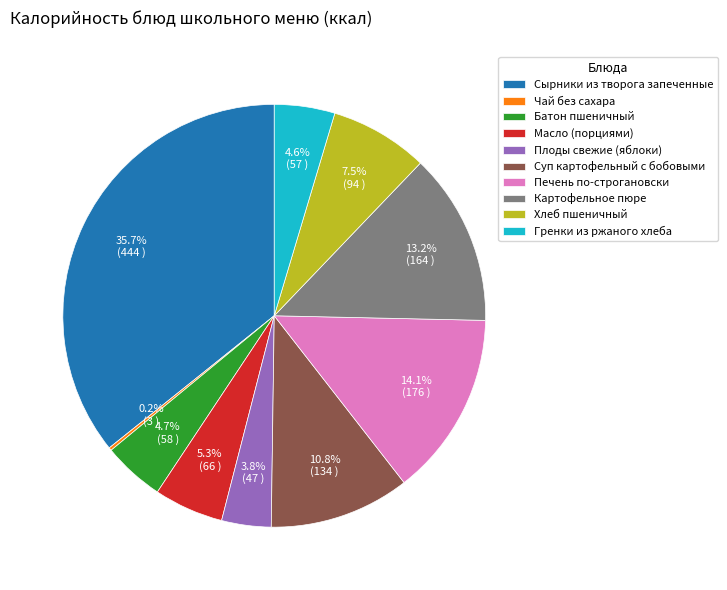

What is the total percentage of Хлеб пшеничный and Картофельное пюре?

20.7%